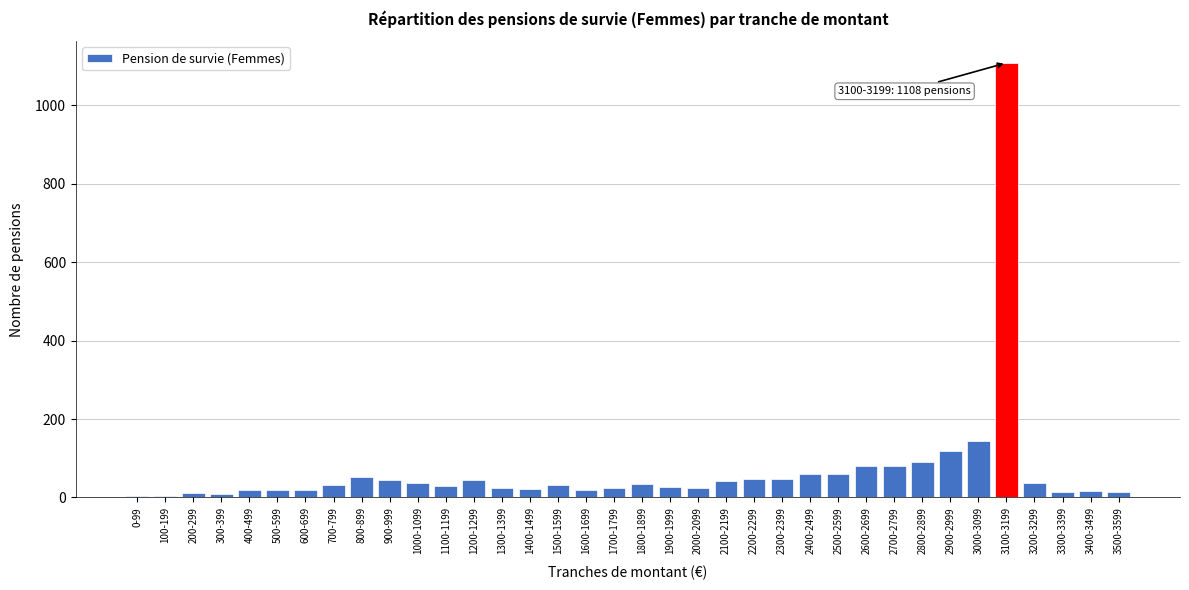

At which label is the value closest to 555?

3000-3099